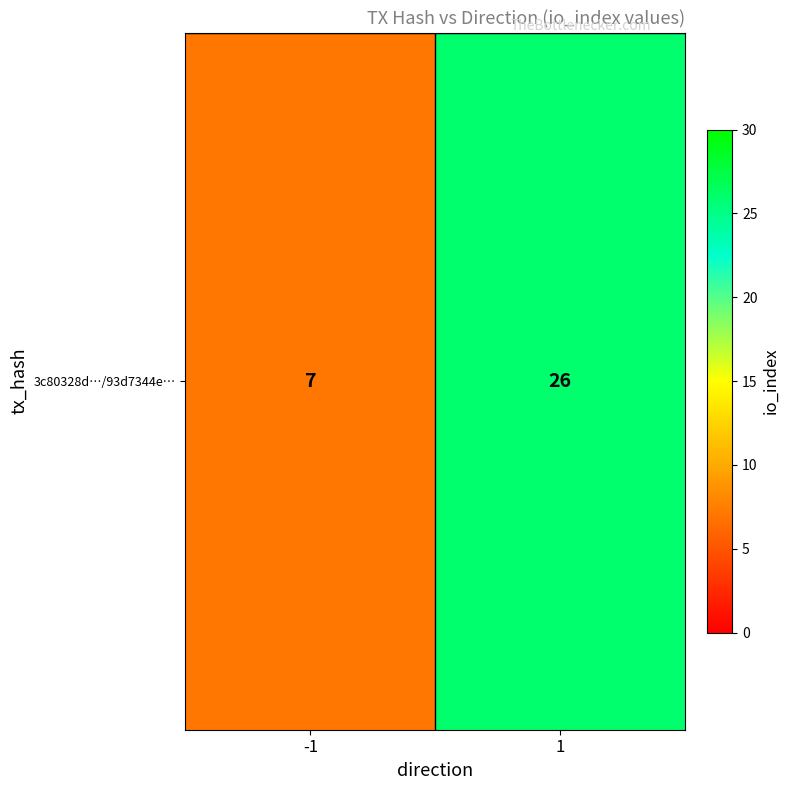

What is the greatest value displayed?

26